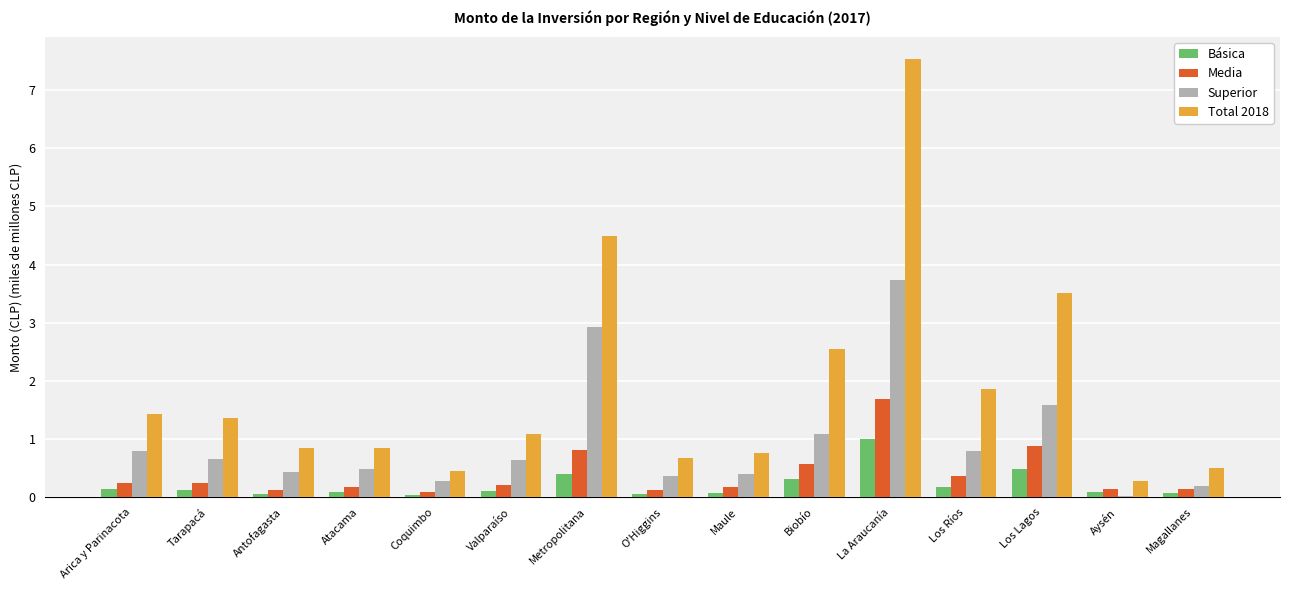

Which series has the largest total across all categories?

Total 2018